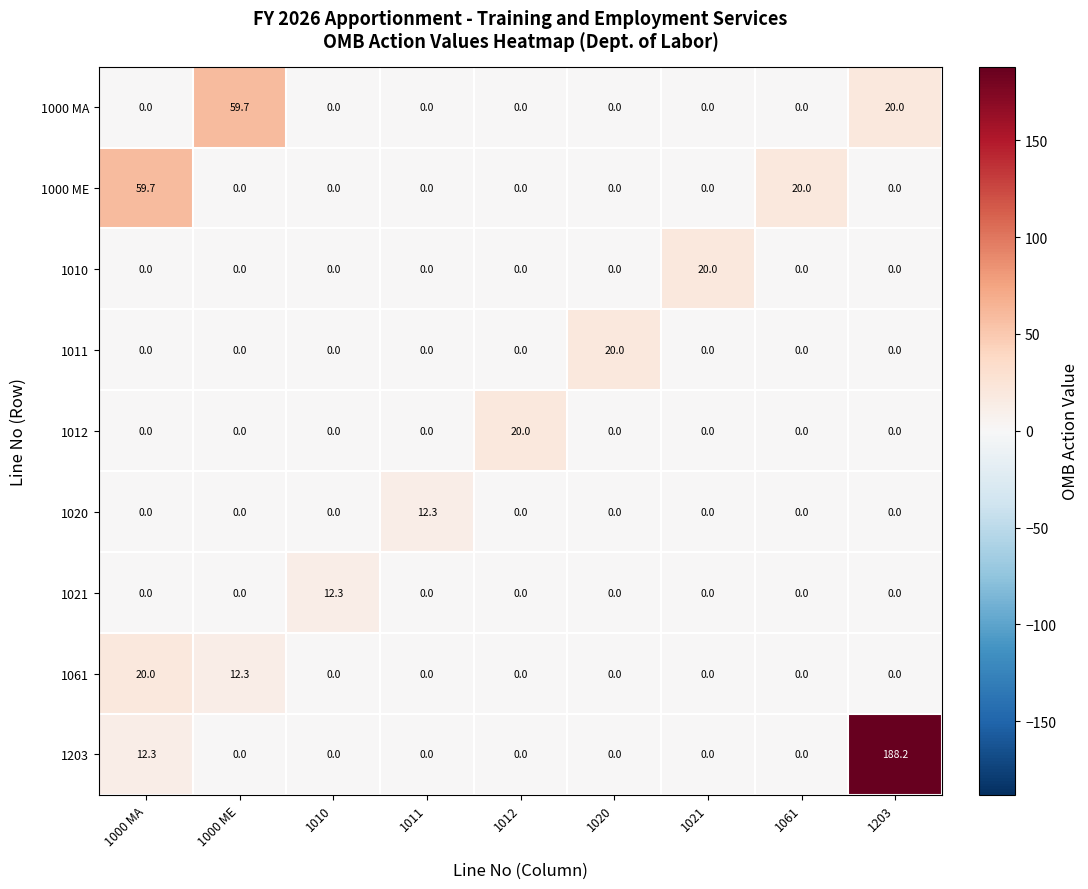

Which series has the largest total across all categories?

1203